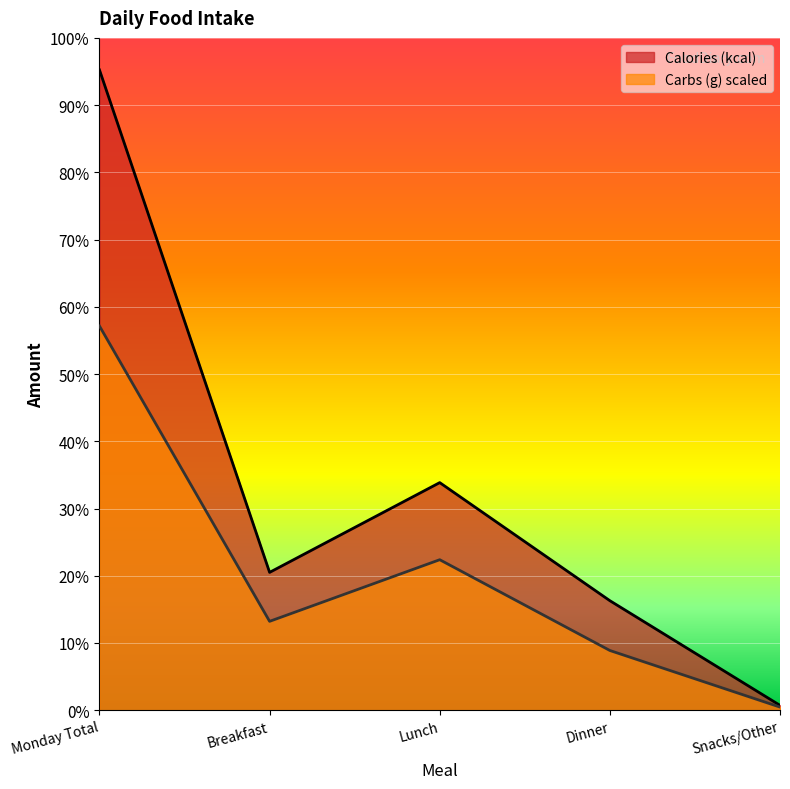

Does the chart display data point markers on the line(s)?

No